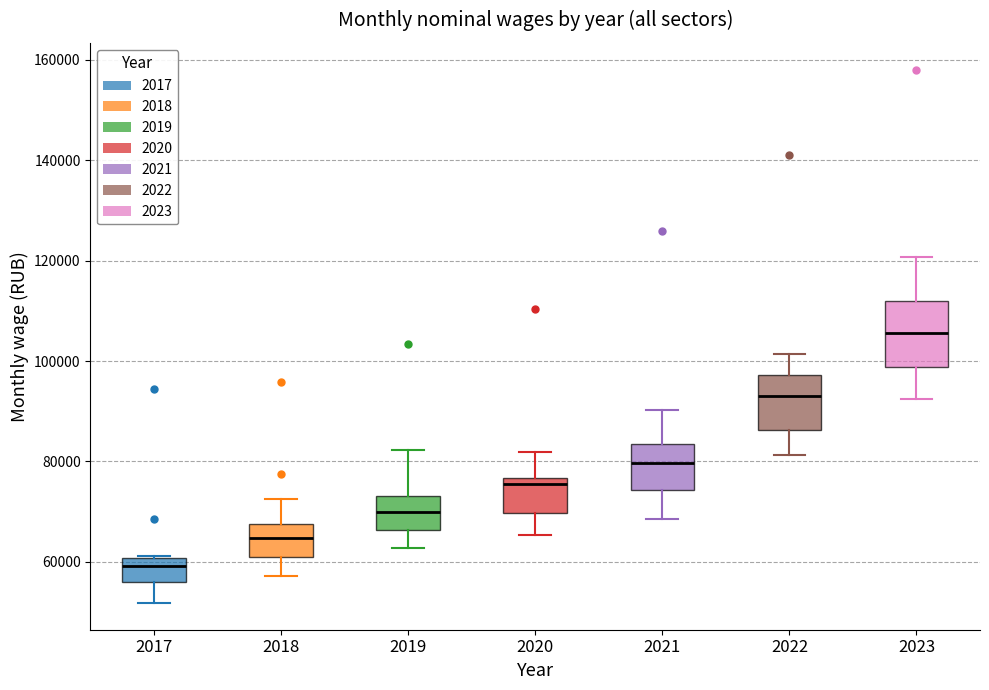

Where is the lower edge of the box at x = 2022 on the y-axis? The values are not printed on the chart, so give them approximately, as read against the axis.

86000